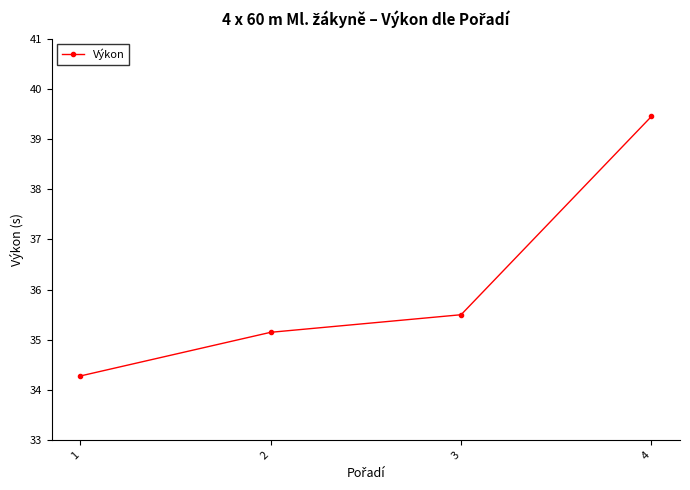

How many lines are shown in the chart?

1